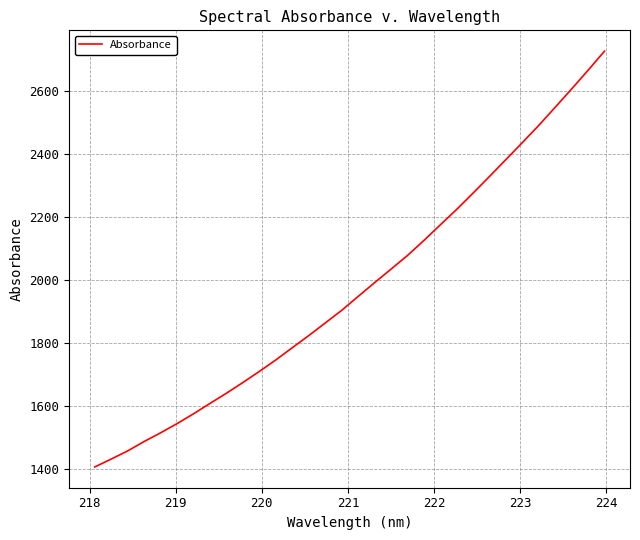

Reading left to right, list all the values displayed in this chart.

1406.8	1431.8	1457.7	1487.5	1515.2	1544.3	1575.6	1608.5	1640.9	1675.0	1710.1	1746.6	1785.3	1823.9	1863.8	1903.9	1948.0	1991.8	2034.7	2078.0	2125.8	2175.4	2224.7	2276.6	2329.5	2383.2	2437.1	2491.7	2549.3	2607.4	2666.7	2727.5